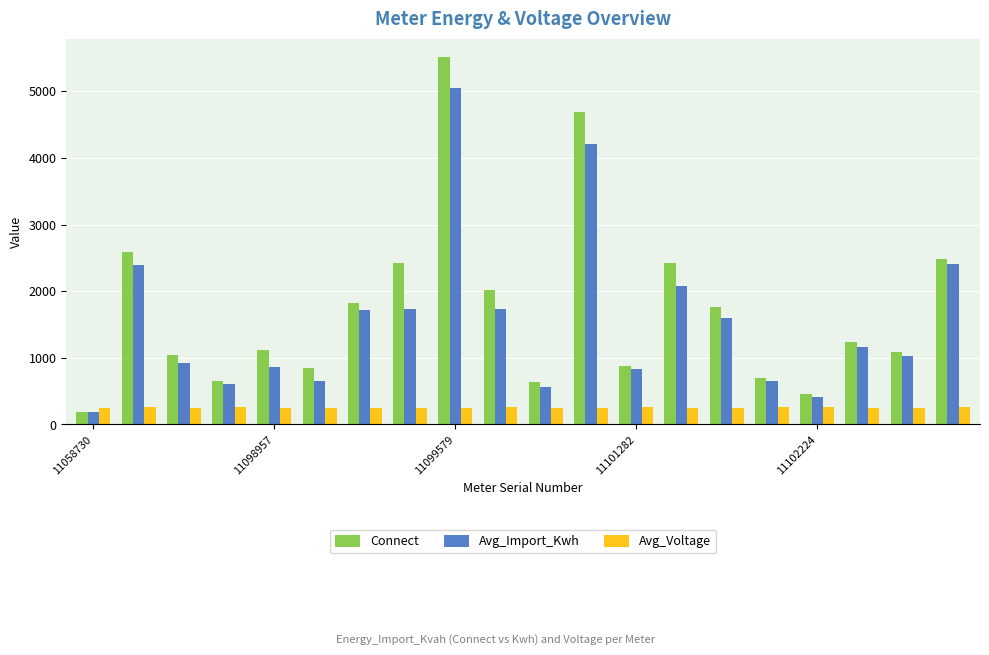

What is the minimum value for Connect?

191.9